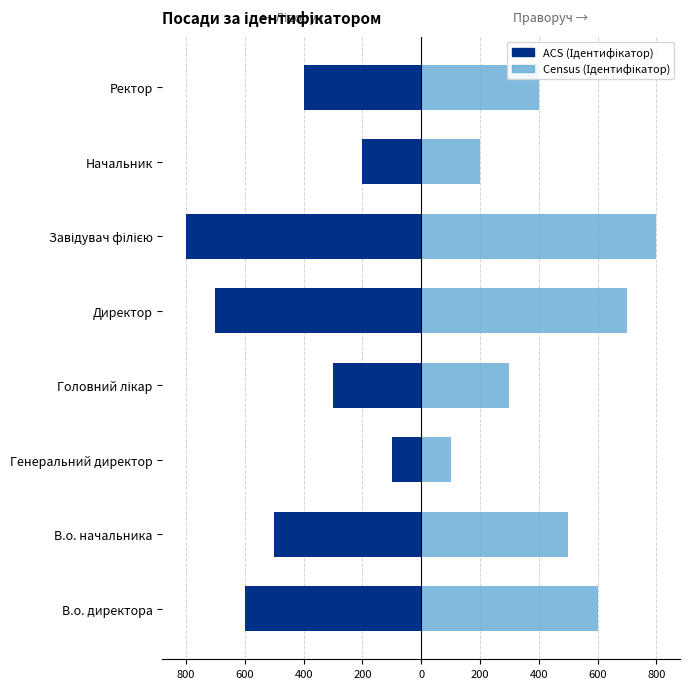

How many data points does each series have?

8